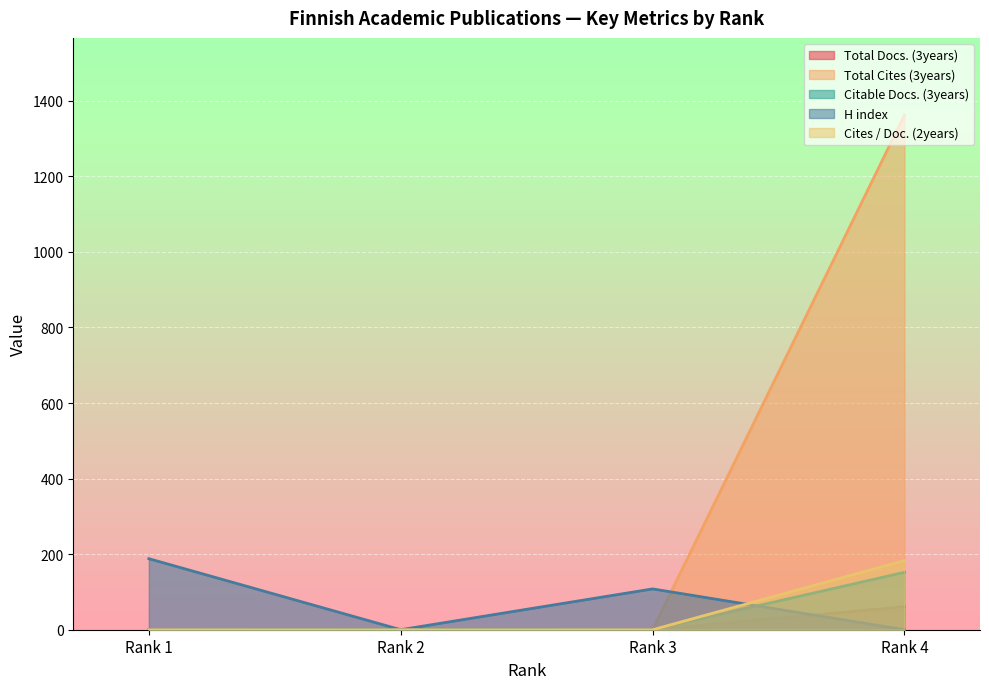

The H index series shows 80 at Rank 2. True or false?

False